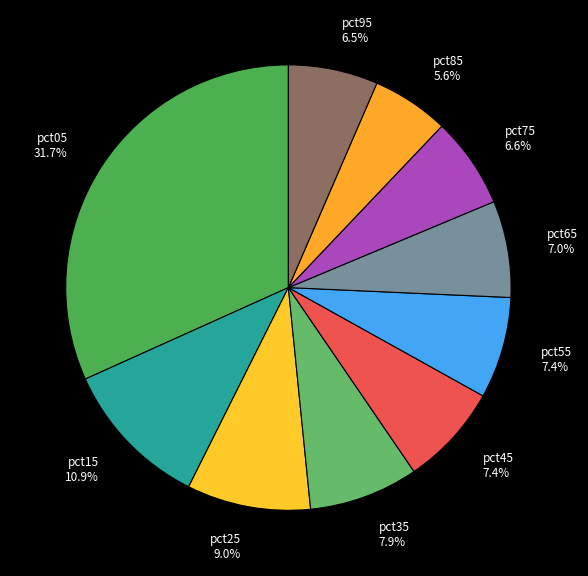

How much of the chart is everything except pct55 7.4%?

92.6%